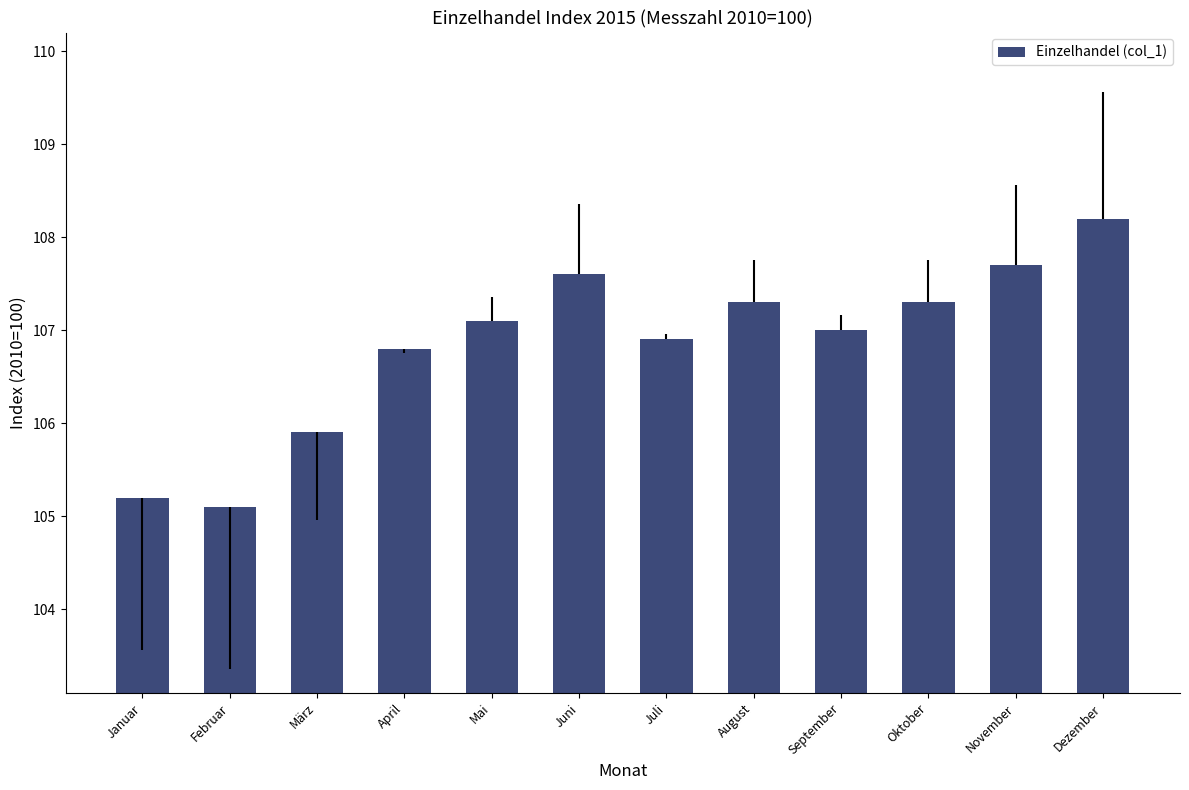

Which category has the lowest value across all series?

Februar